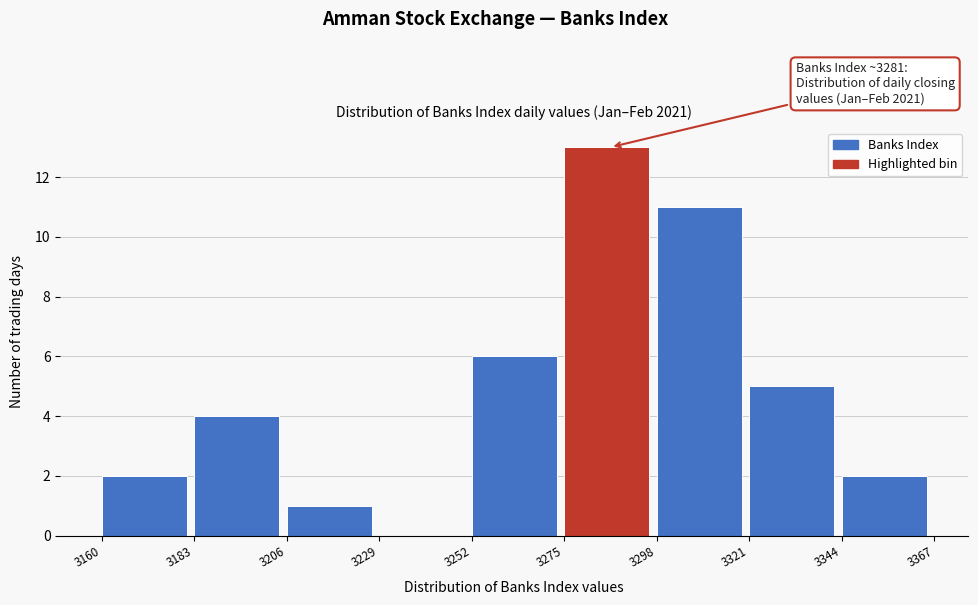

Over which range of the x-axis is the bar tallest?

3275 to 3298